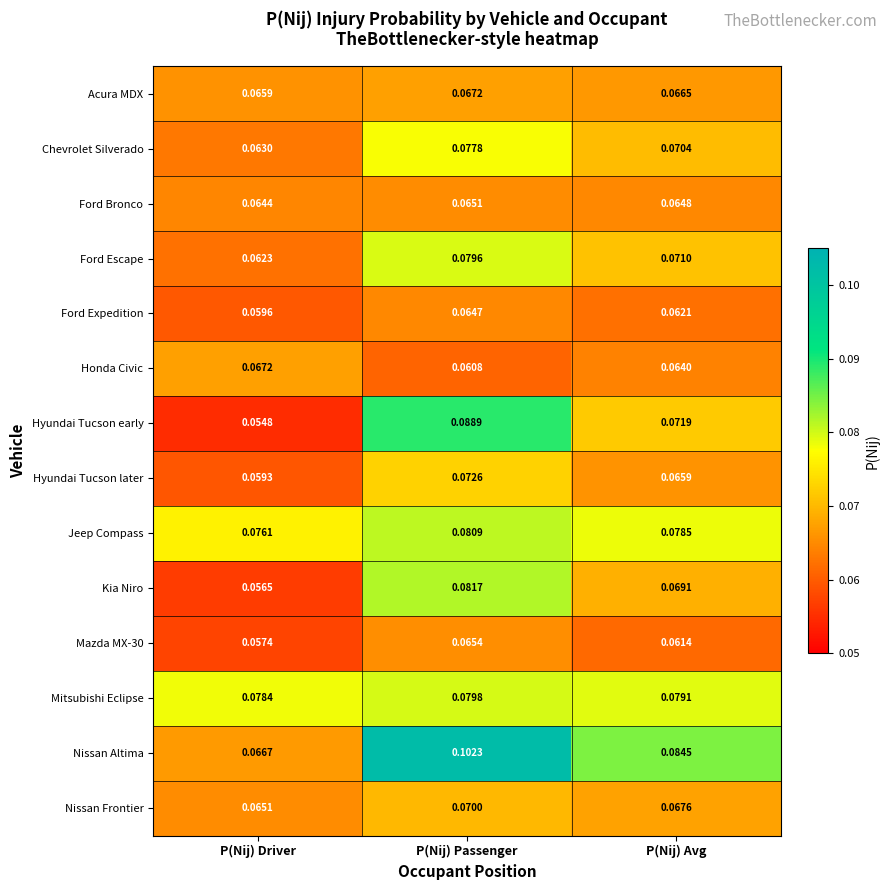

Is the value of Nissan Altima at P(Nij) Avg greater than the value of Ford Expedition at P(Nij) Passenger?

Yes